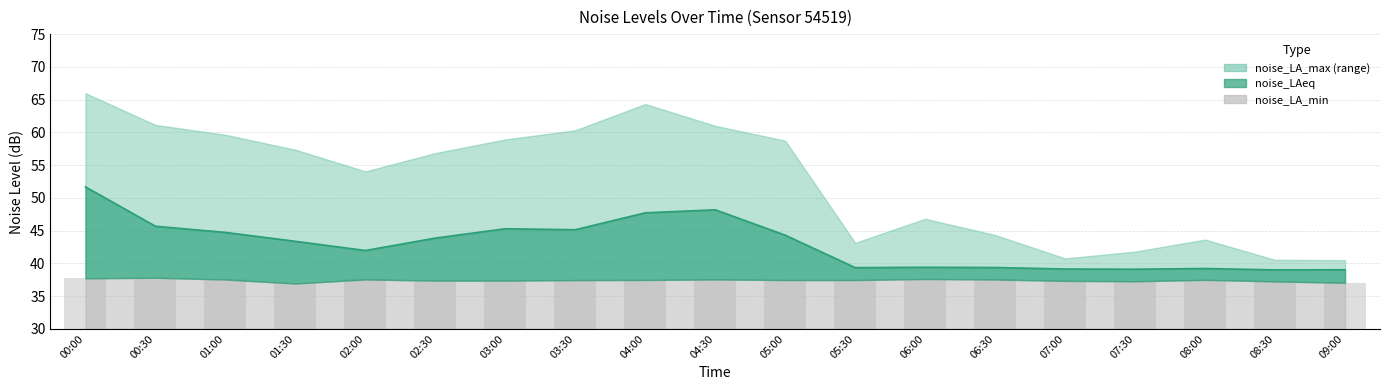

How many values in the noise_LAeq series exceed 43?

10